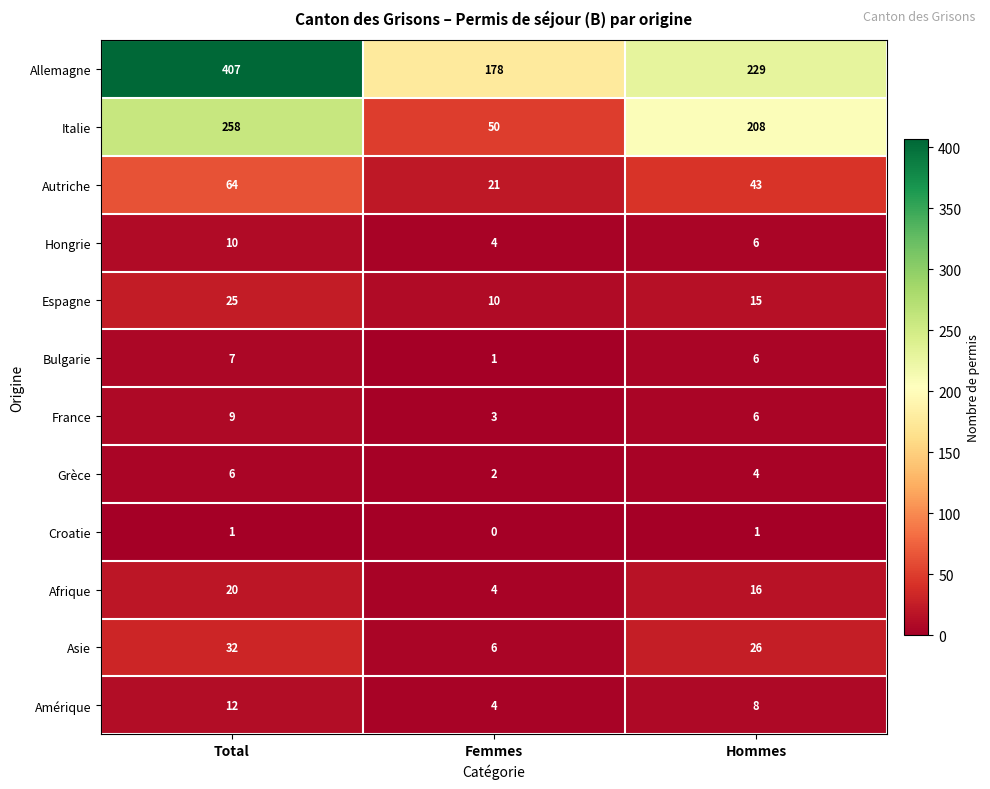

The value of Grèce at Total is 6. True or false?

True